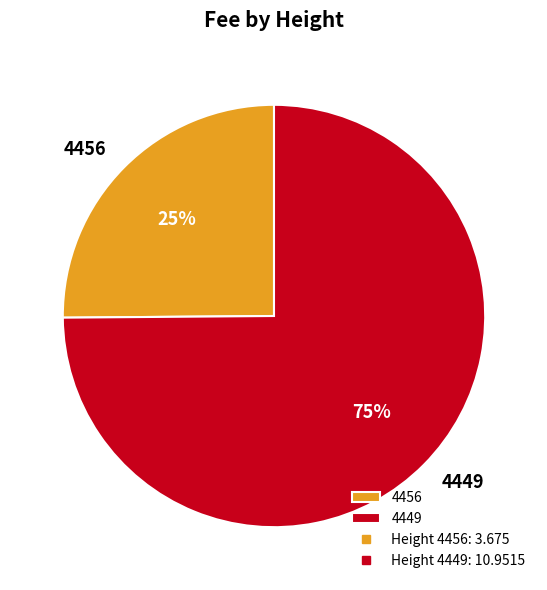

How many slices are in this pie chart?

2